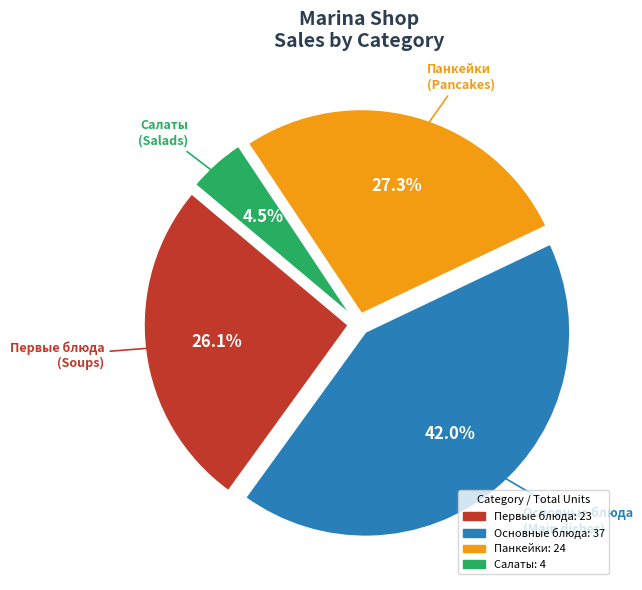

Count the number of slices in the pie.

4